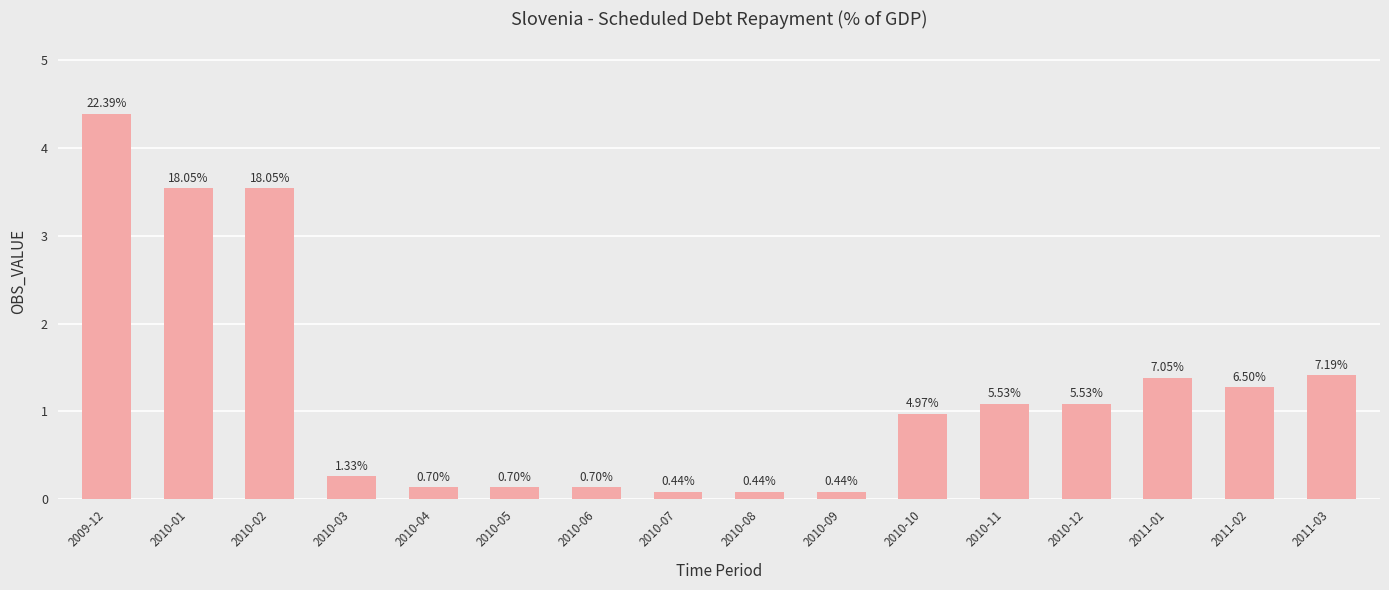

How many bars are there in total?

16